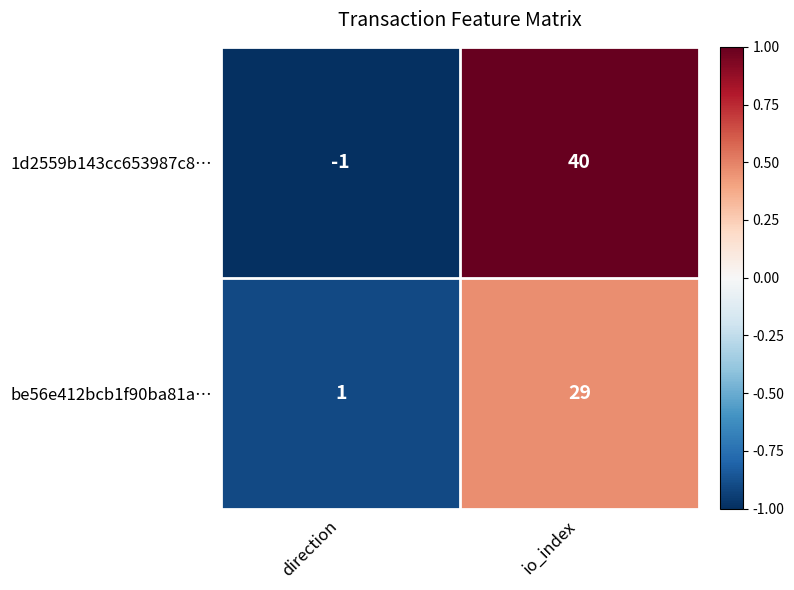

List the series in order of their overall mean, lowest first.

be56e412bcb1f90ba81a…, 1d2559b143cc653987c8…